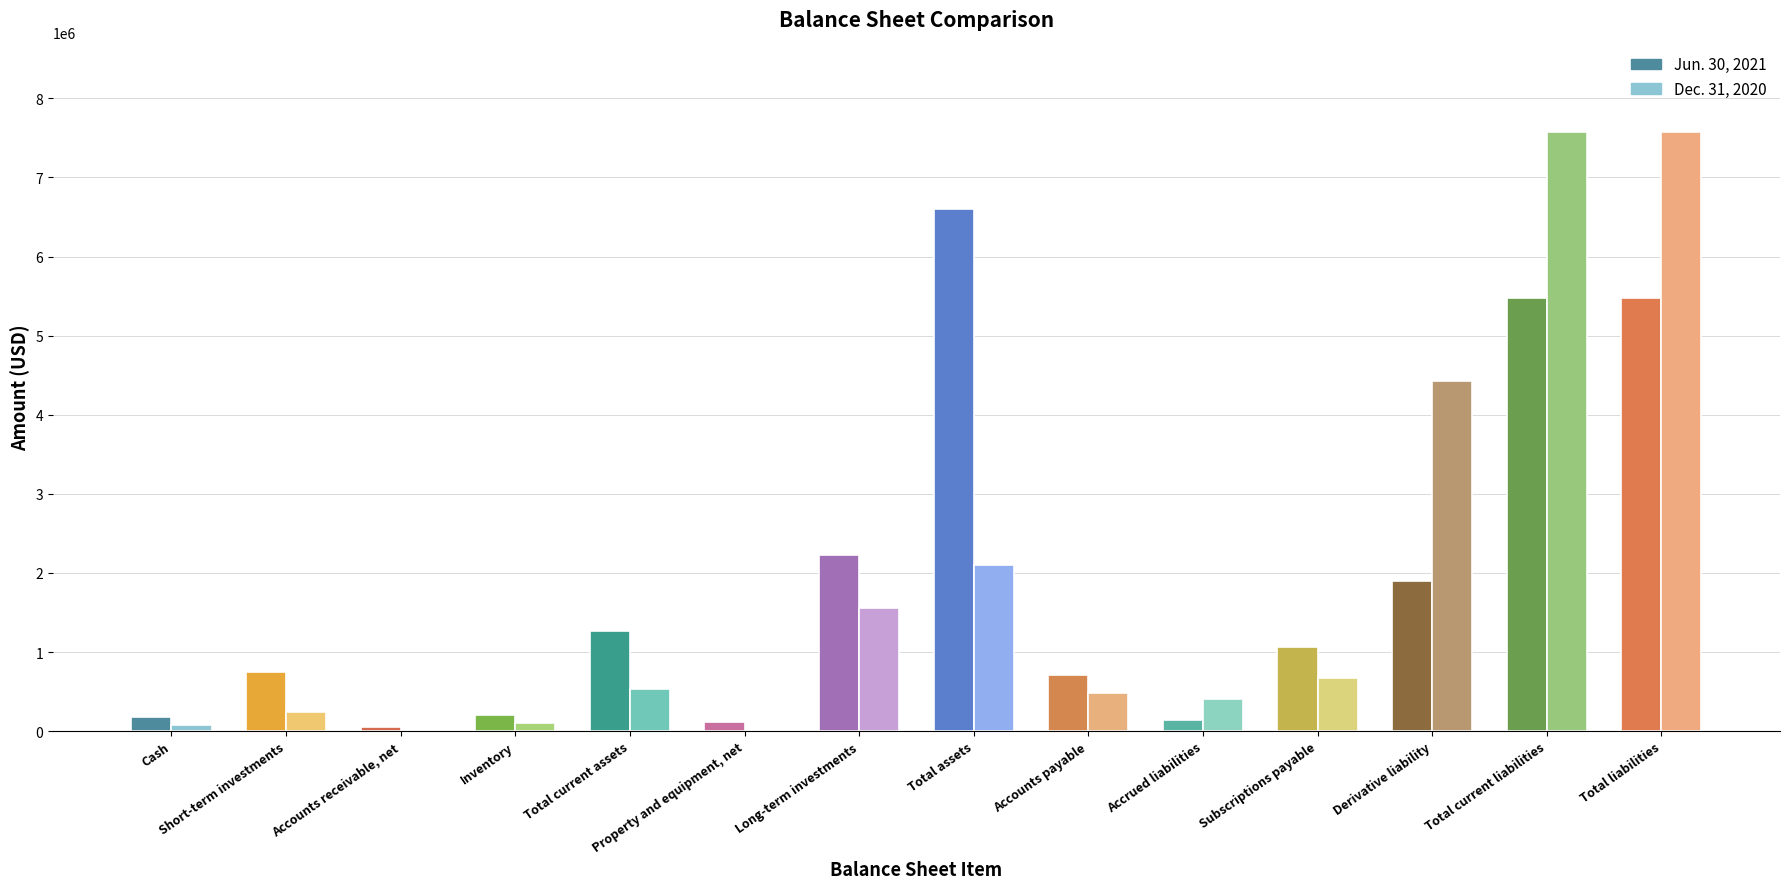

What is the greatest value displayed?

7567861